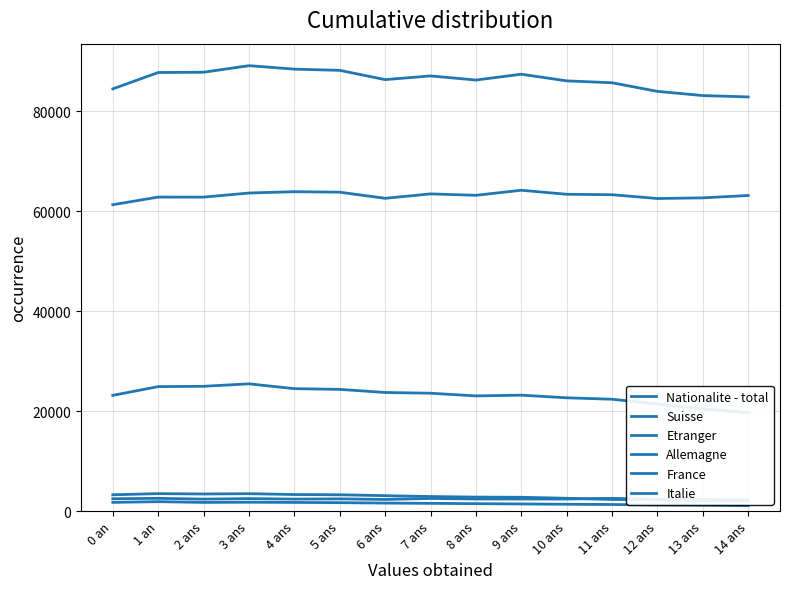

At 9 ans, list the series in order from smallest to largest.

France, Italie, Allemagne, Etranger, Suisse, Nationalite - total